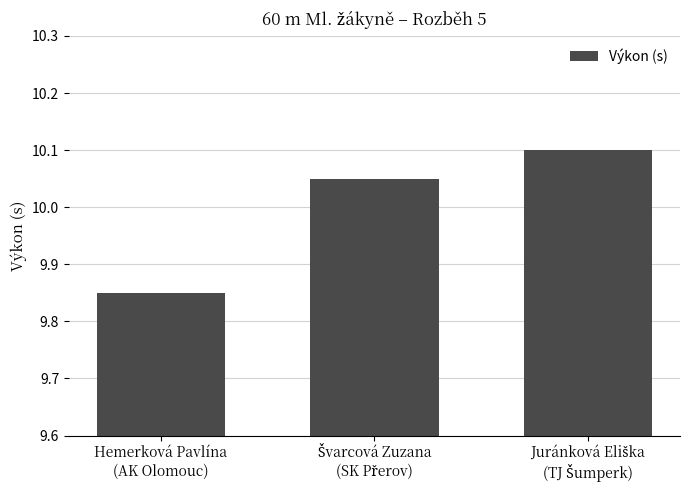

What is the sum of all values?

30.0